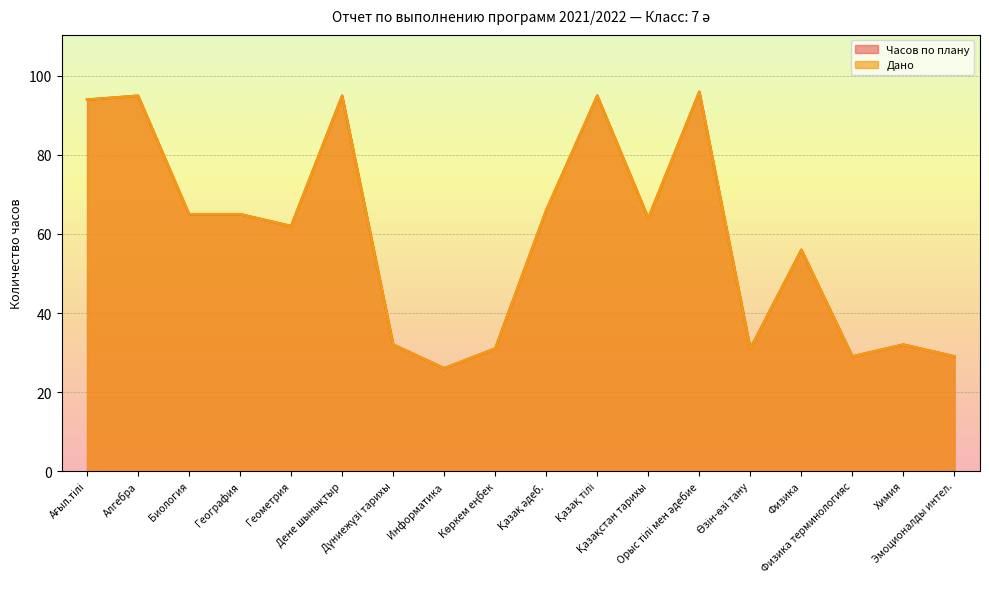

Is it true that Часов по плану equals 111 at Қазақстан тарихы?

False